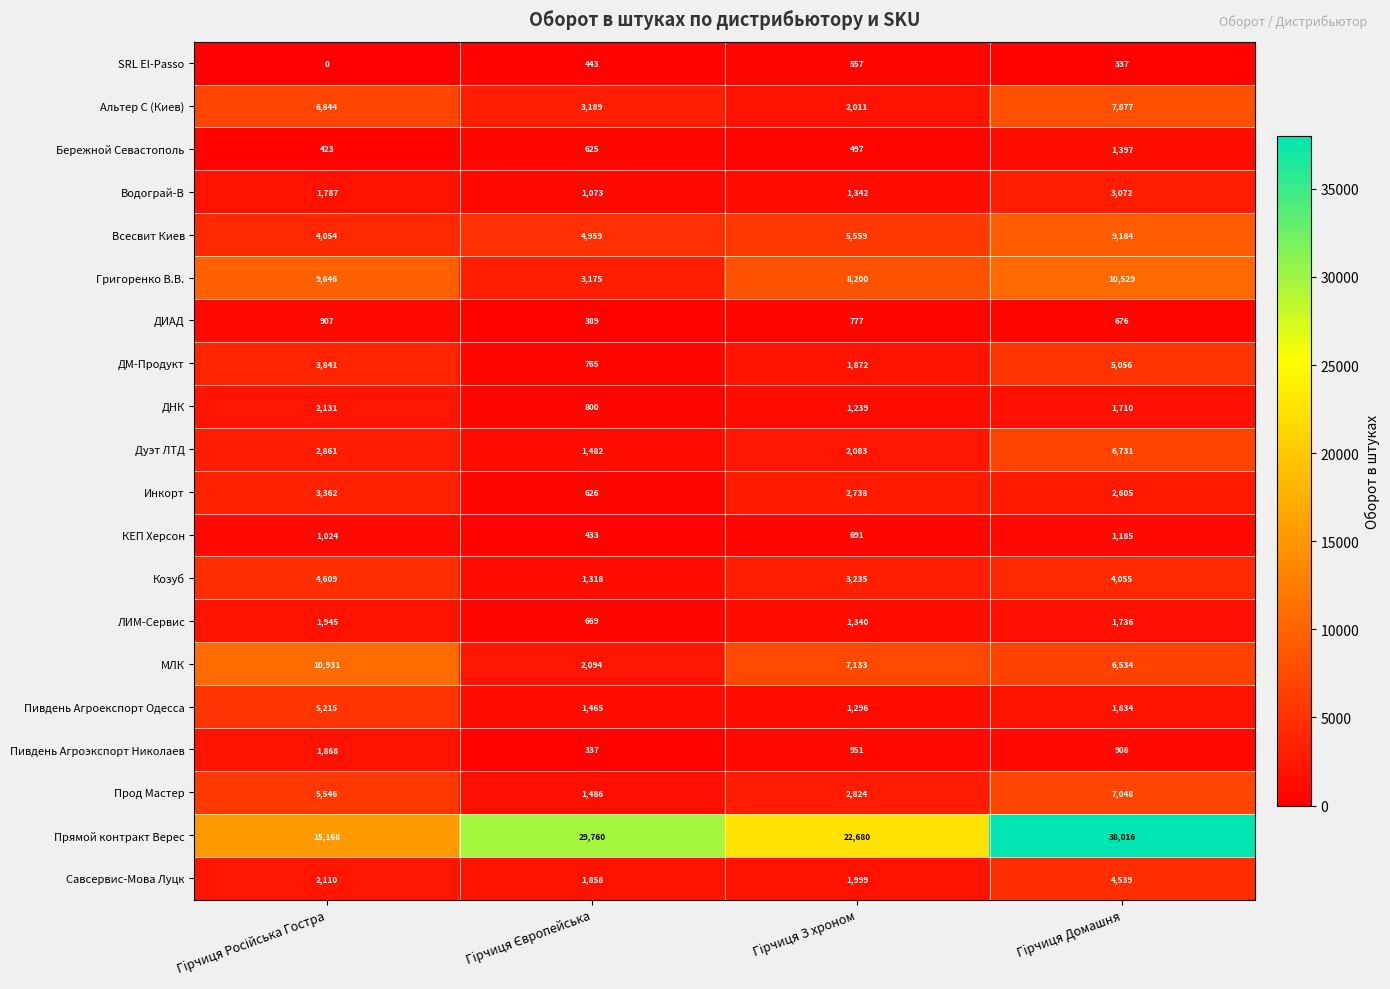

Which label corresponds to the largest value in the chart?

Гiрчиця Домашня